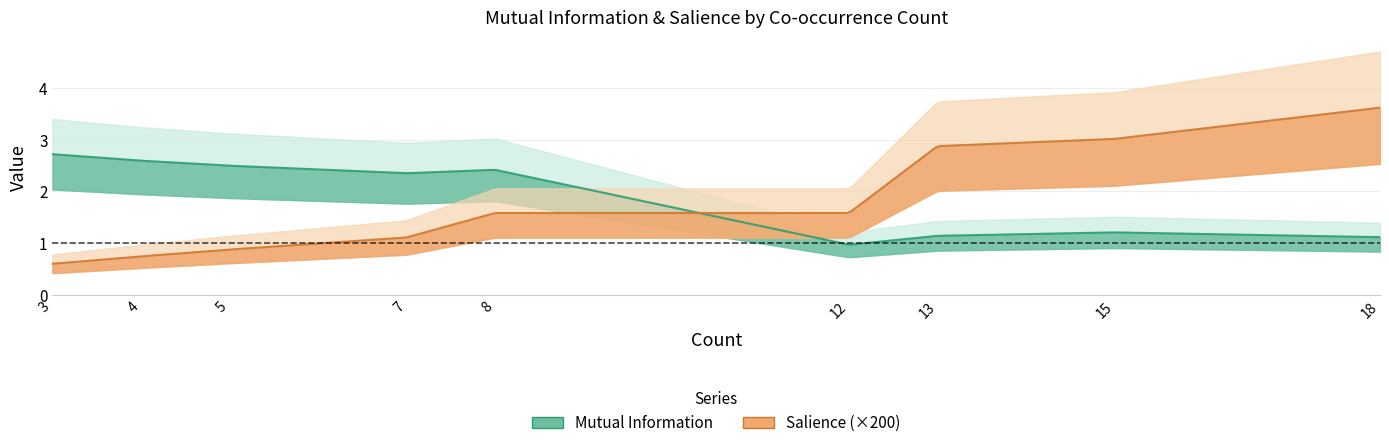

What is the difference between the Mutual Information values at 13 and 8?

1.3